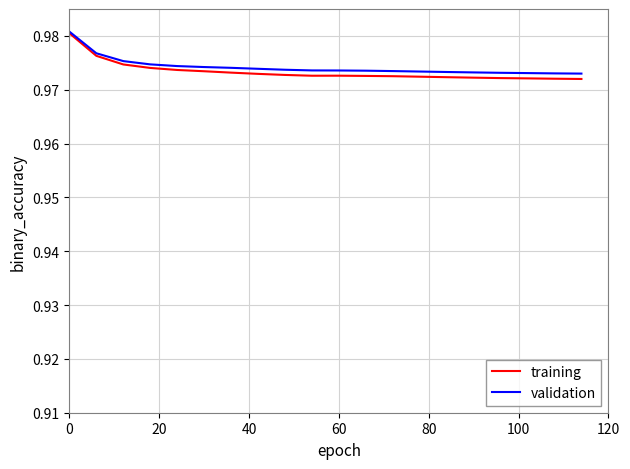

How many series are shown in this chart?

2